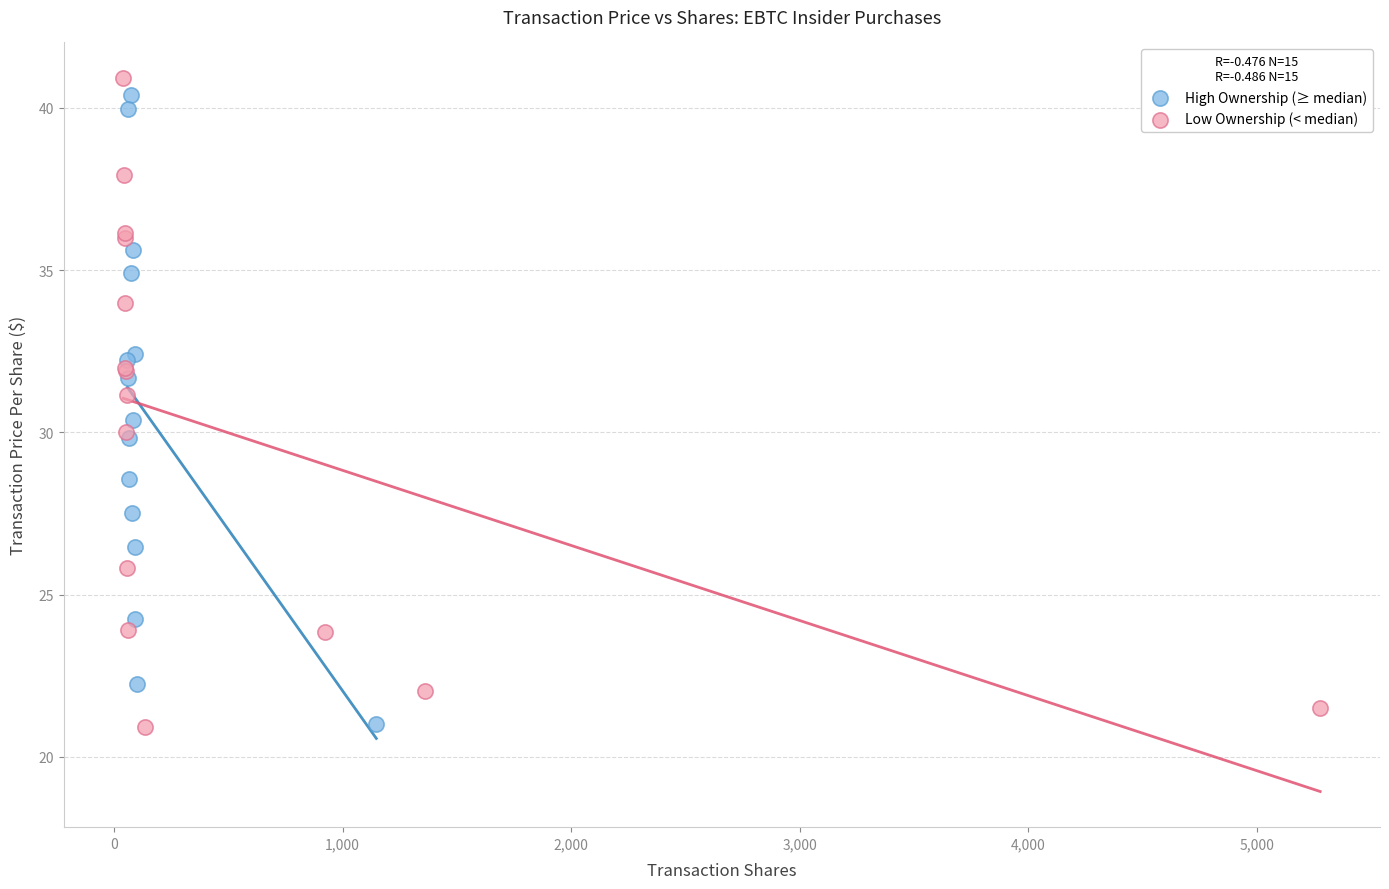

What are all the series names shown in the legend?

High Ownership (≥ median), Low Ownership (< median)